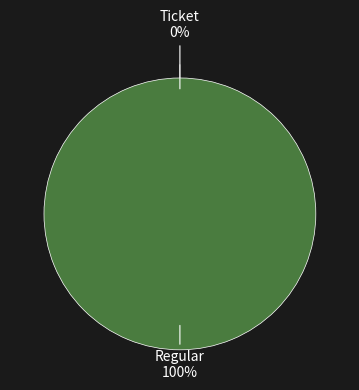

True or false: Ticket accounts for 0% of the total.

True